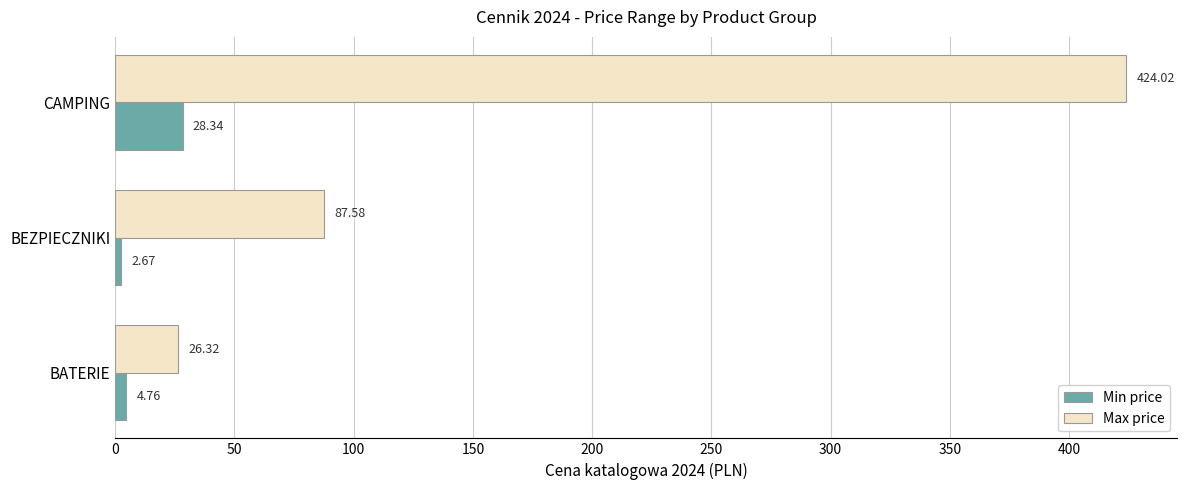

Where is Min price nearest to the value 15?

BATERIE